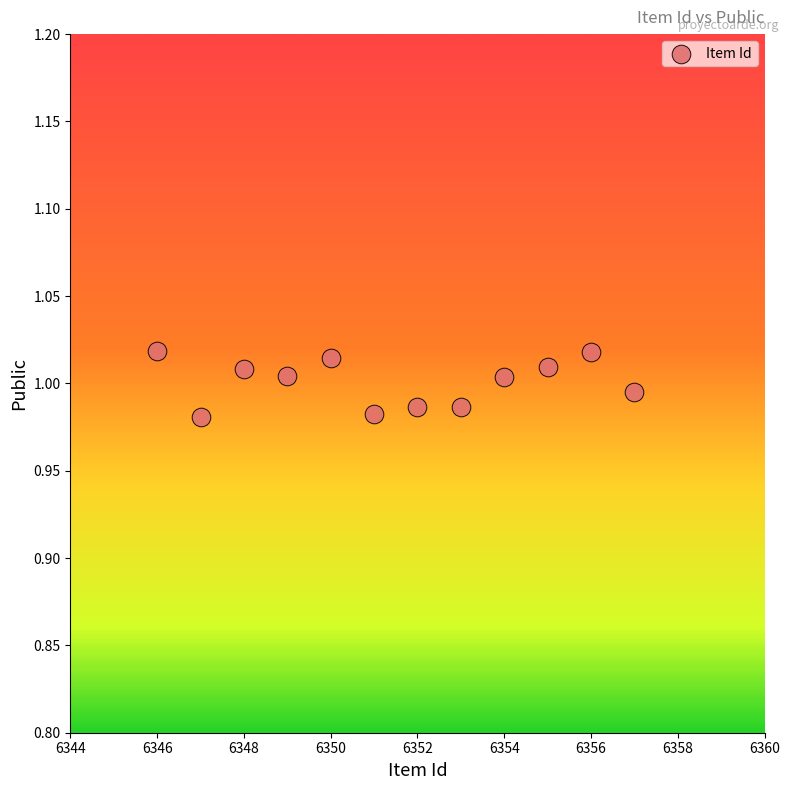

What is the range of X values (max minus min)?

11.0